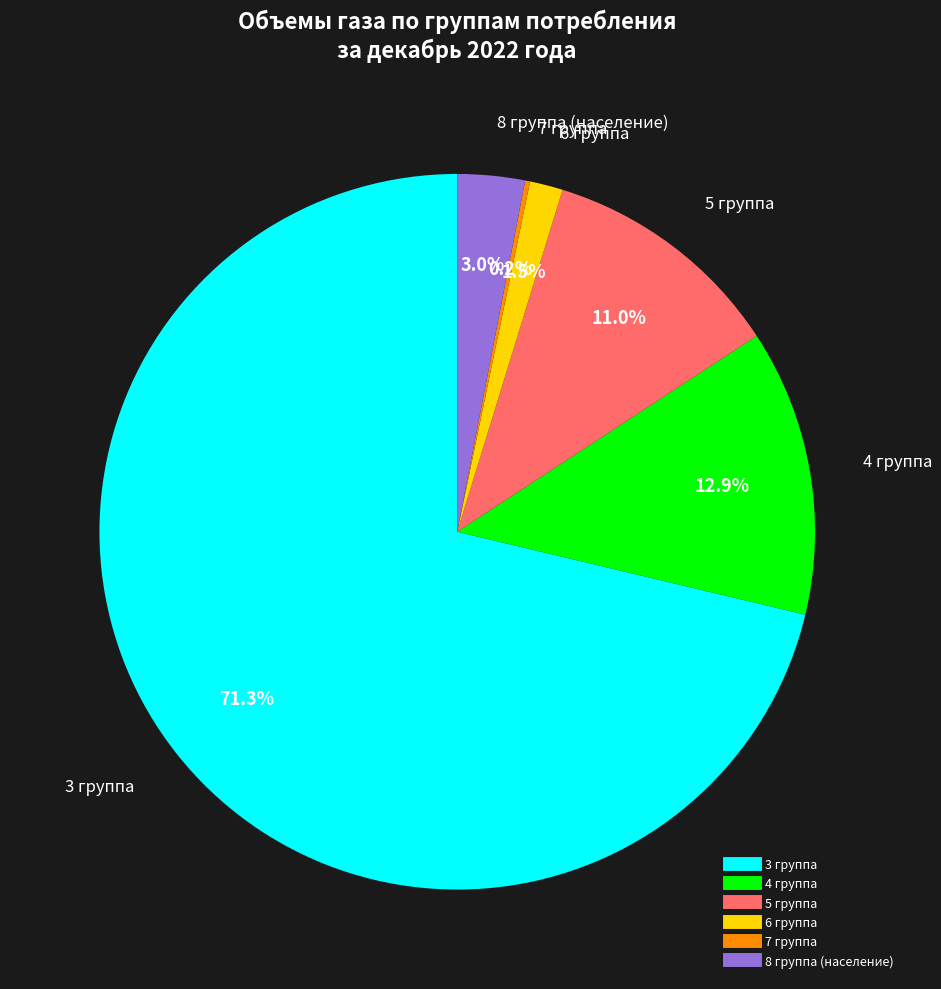

Is the sum of 6 группа and 8 группа (население) greater than half?

No